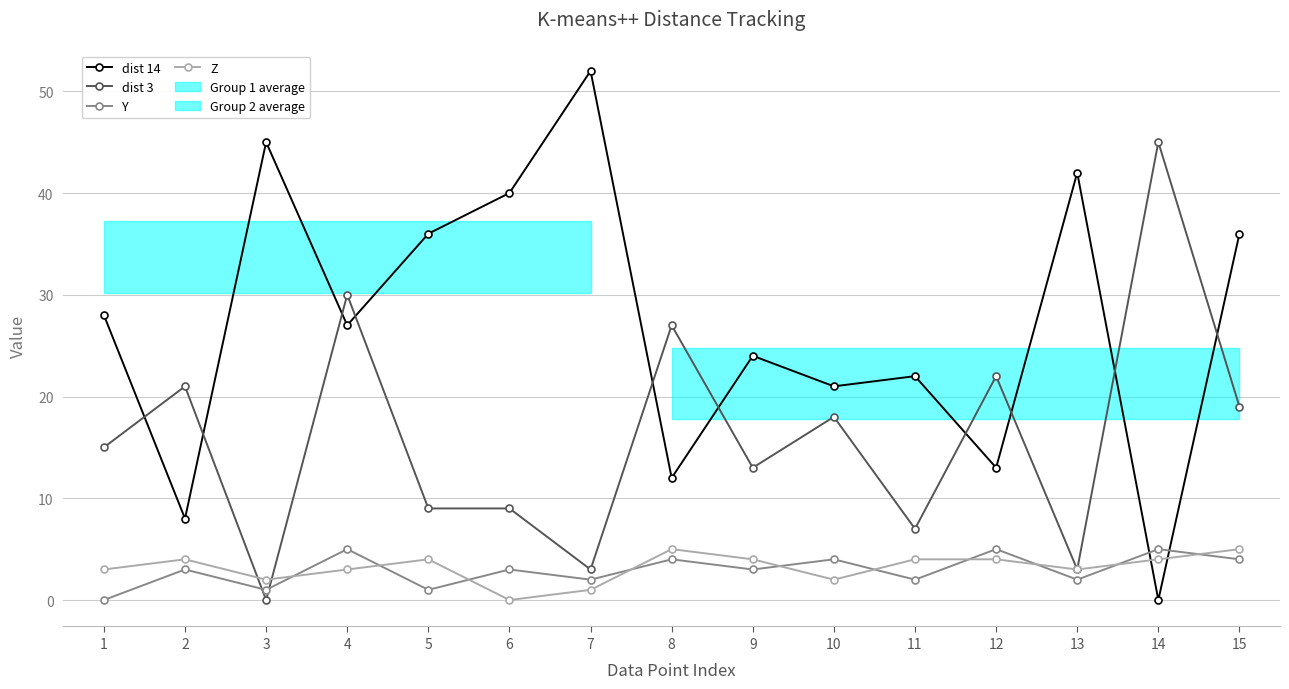

Count the number of data series in this chart.

4